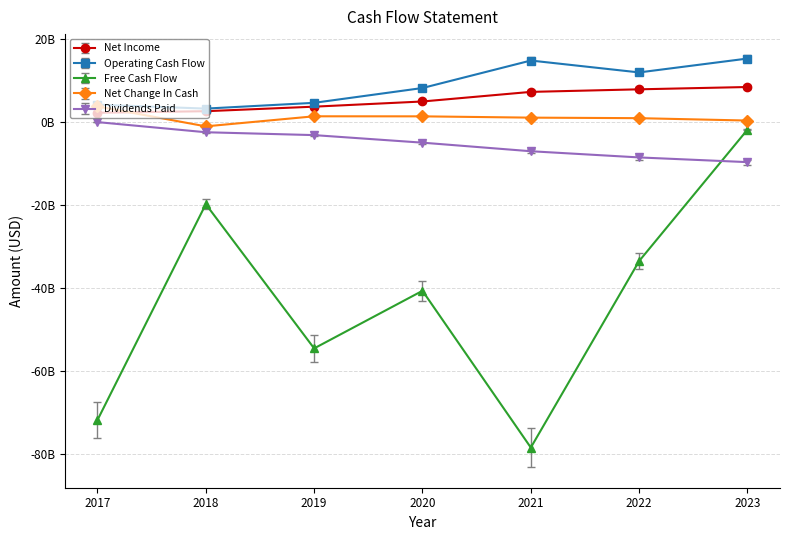

What is the difference between the second highest and minimum values in the Free Cash Flow series?

58693968000.0